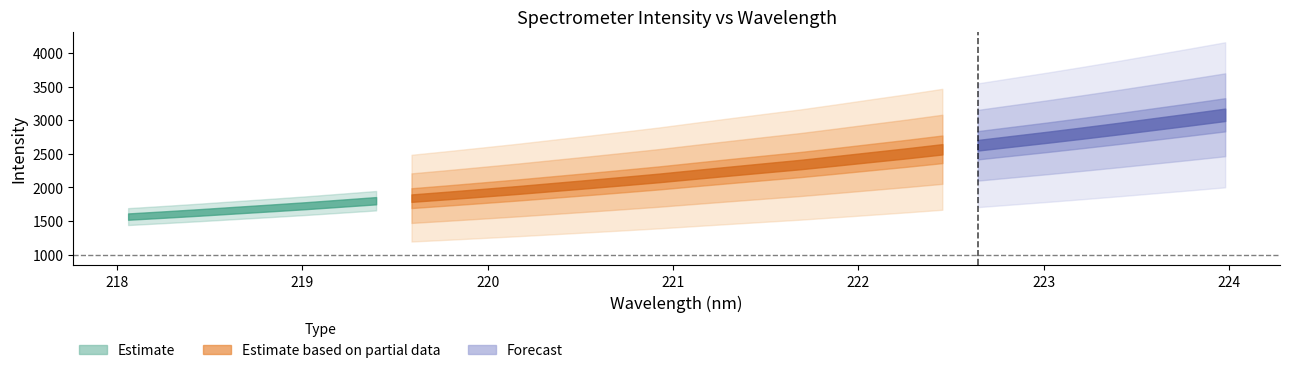

What is the difference between the second highest and minimum values?

1443.4